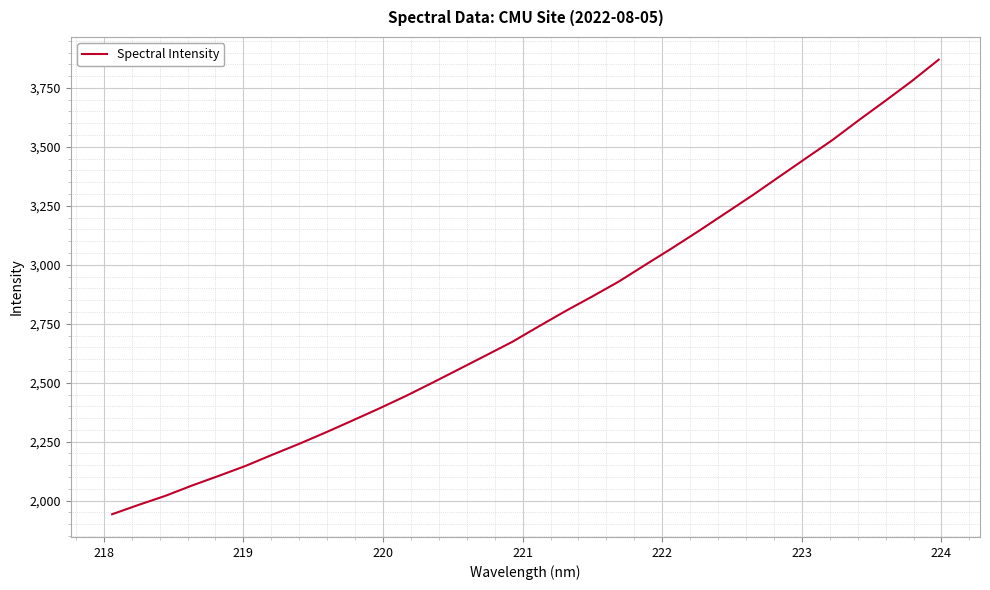

What is the minimum value shown in the chart?

1942.3